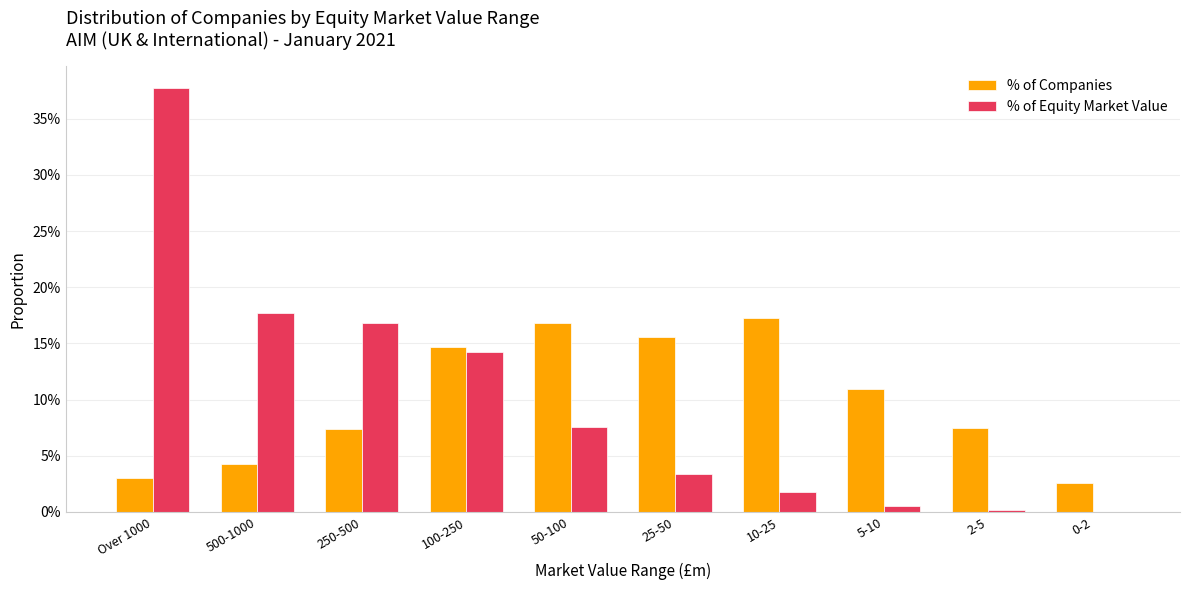

Are the bars grouped side by side (vs. stacked)?

Yes